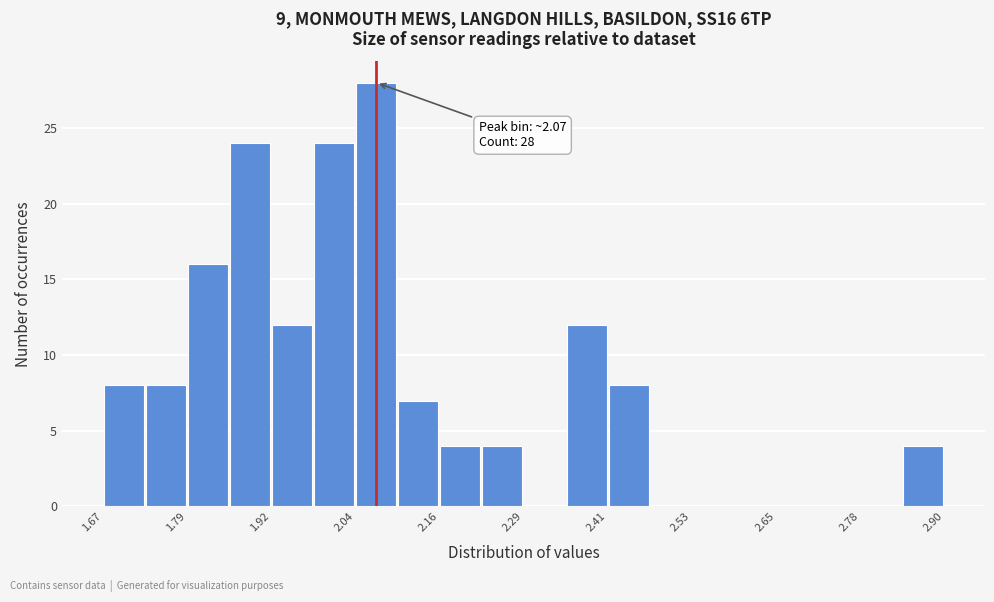

Around what value on the x-axis is the tallest bar? Give the approximate position of its centre, as read against the axis.

2.06